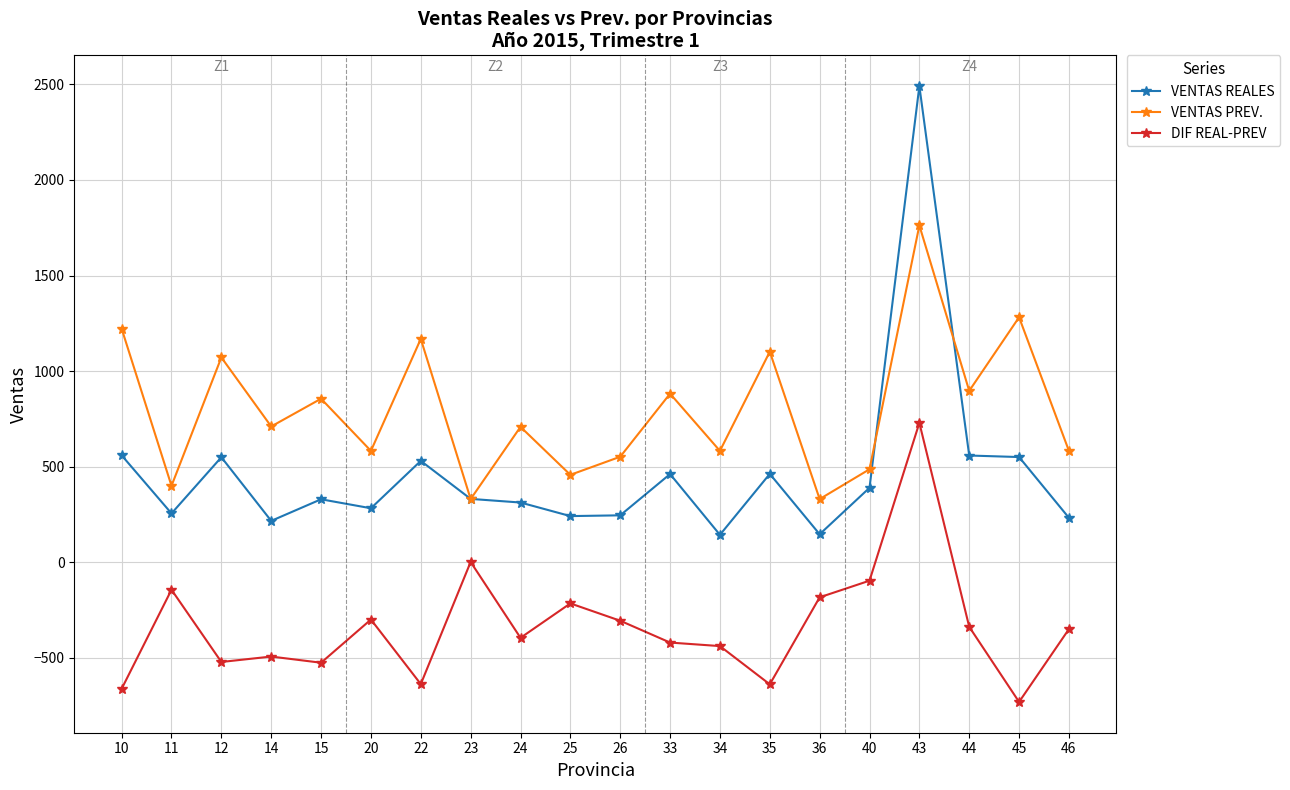

What is the difference between the maximum and second lowest values in the VENTAS REALES series?

2345.0